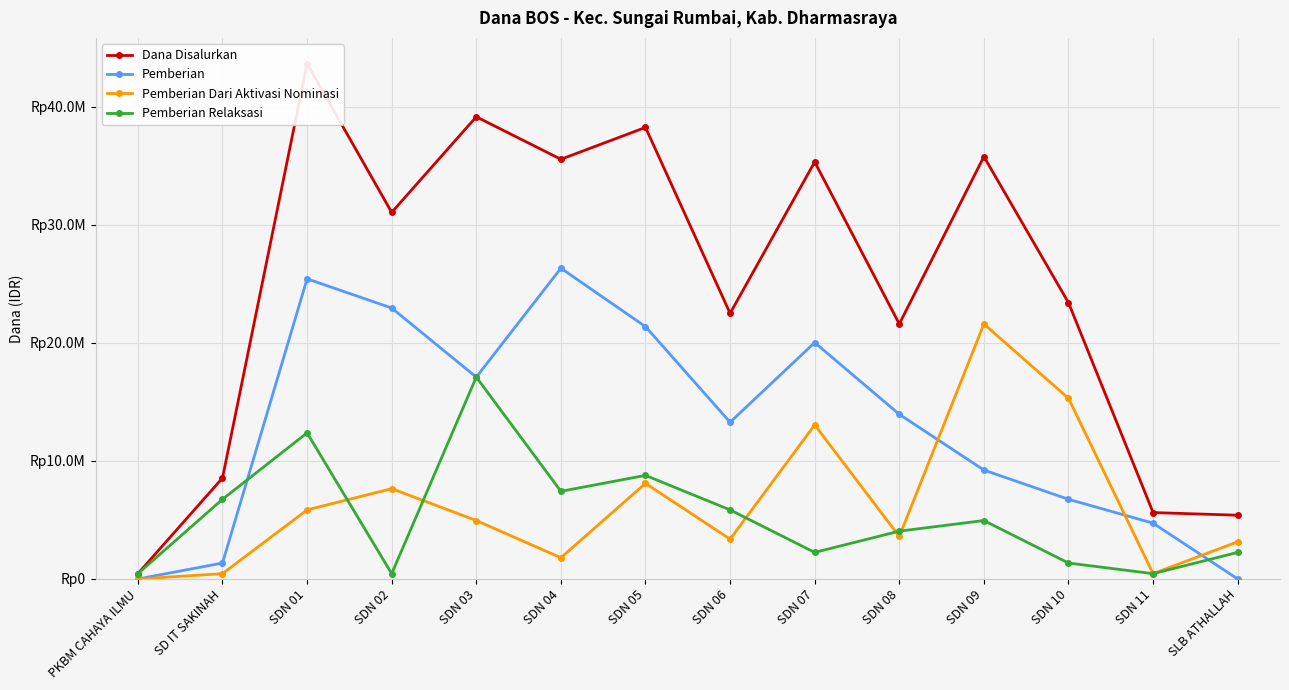

Is it true that Dana Disalurkan equals 33460462 at SDN 06?

False